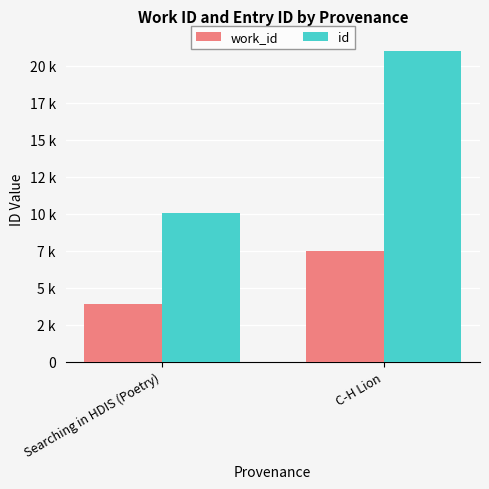

Are the bars horizontal?

No